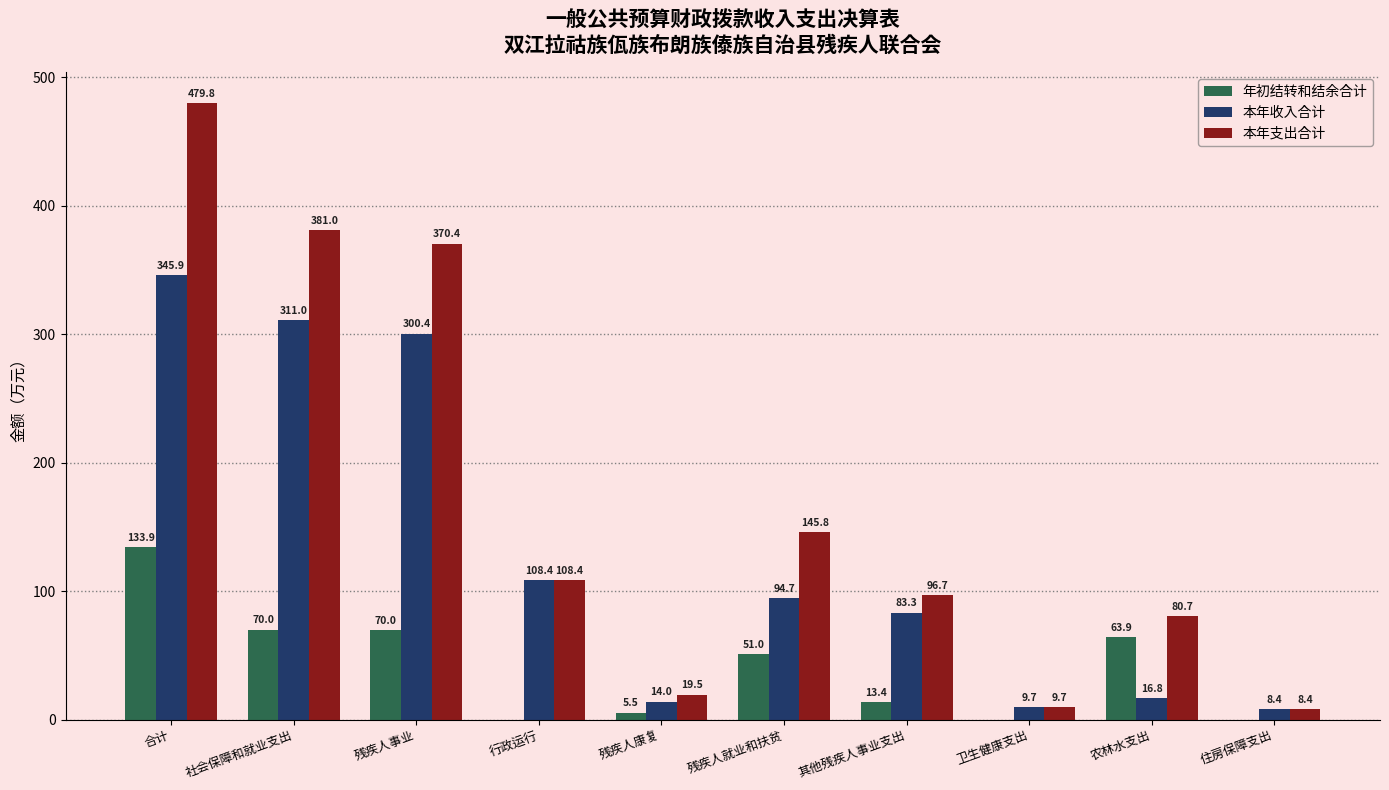

How many data points does each series have?

10